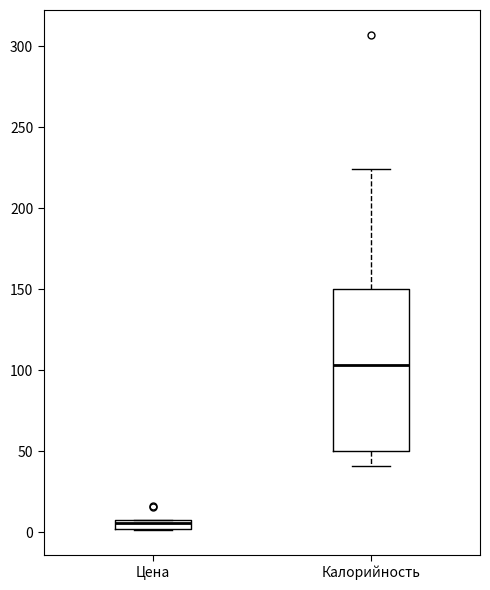

Which box has the highest median line?

Калорийность